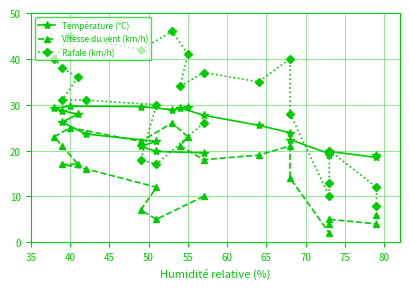

True or false: Vitesse du vent (km/h) has a value of 2.2 at 19.

False